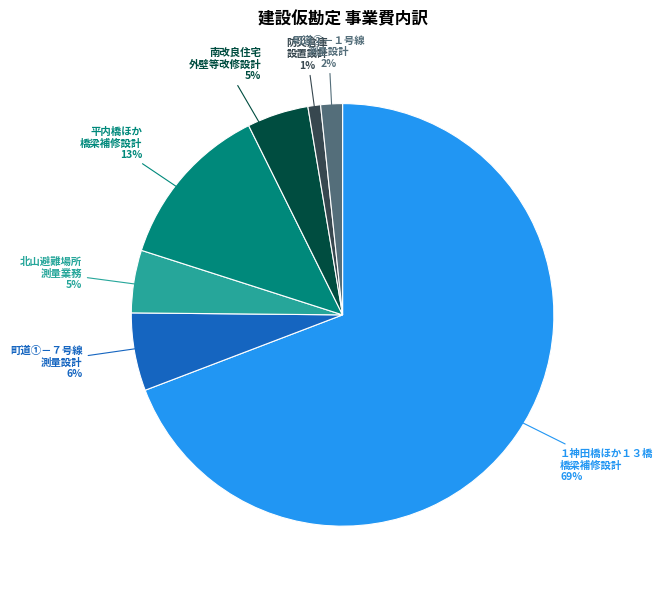

To the nearest percent, what portion does 防災倉庫 設置設計 1% represent?

1%